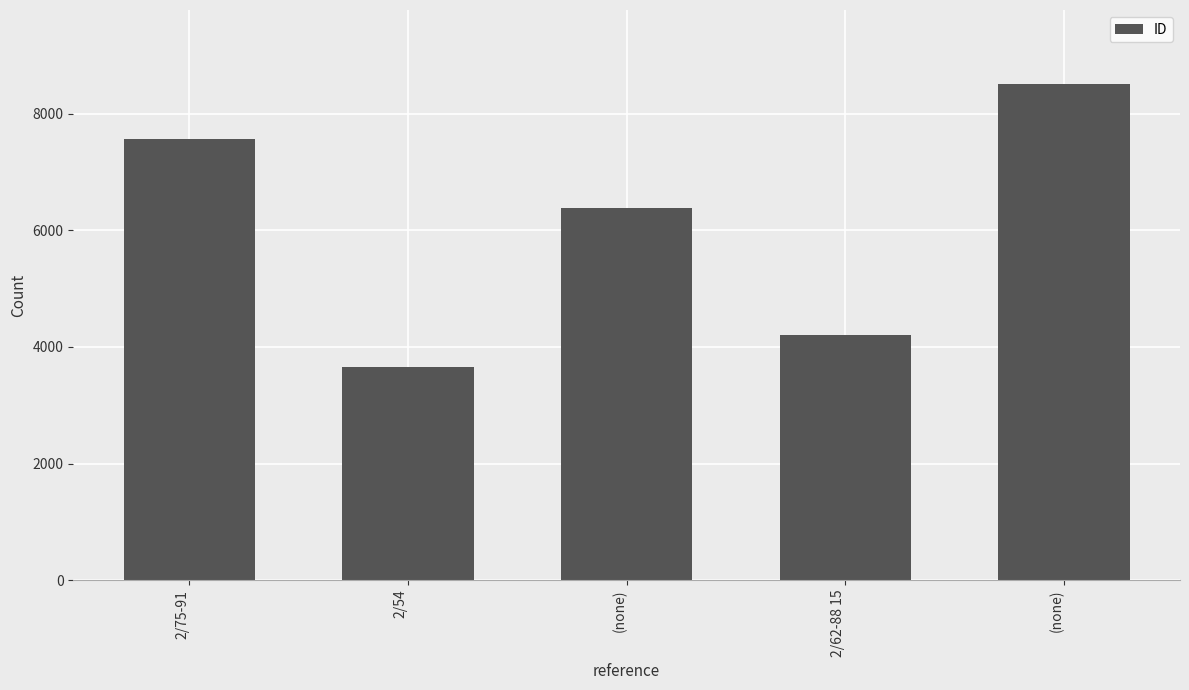

How many bars are there in total?

5